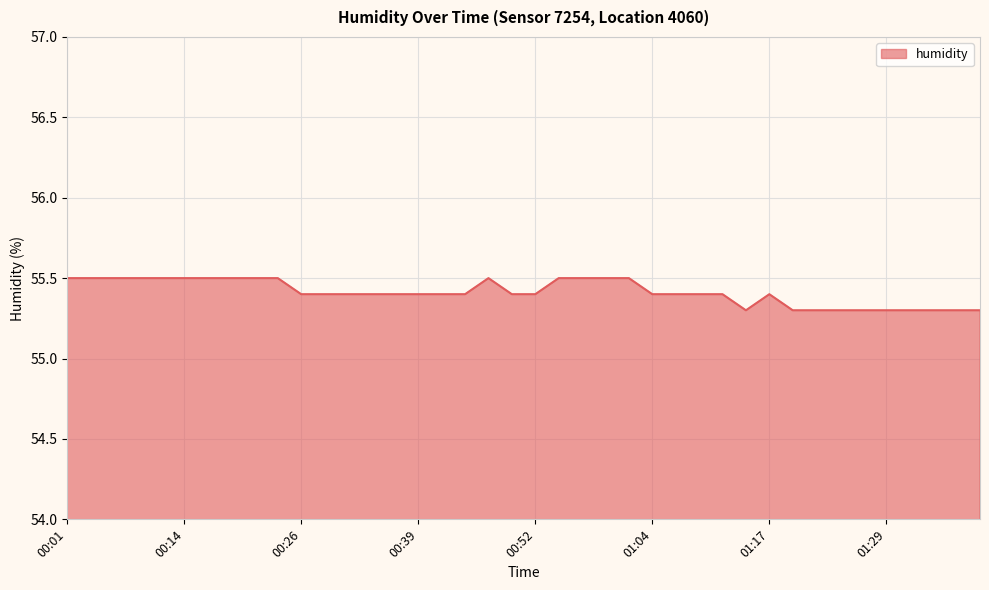

What is the maximum value shown in the chart?

55.5